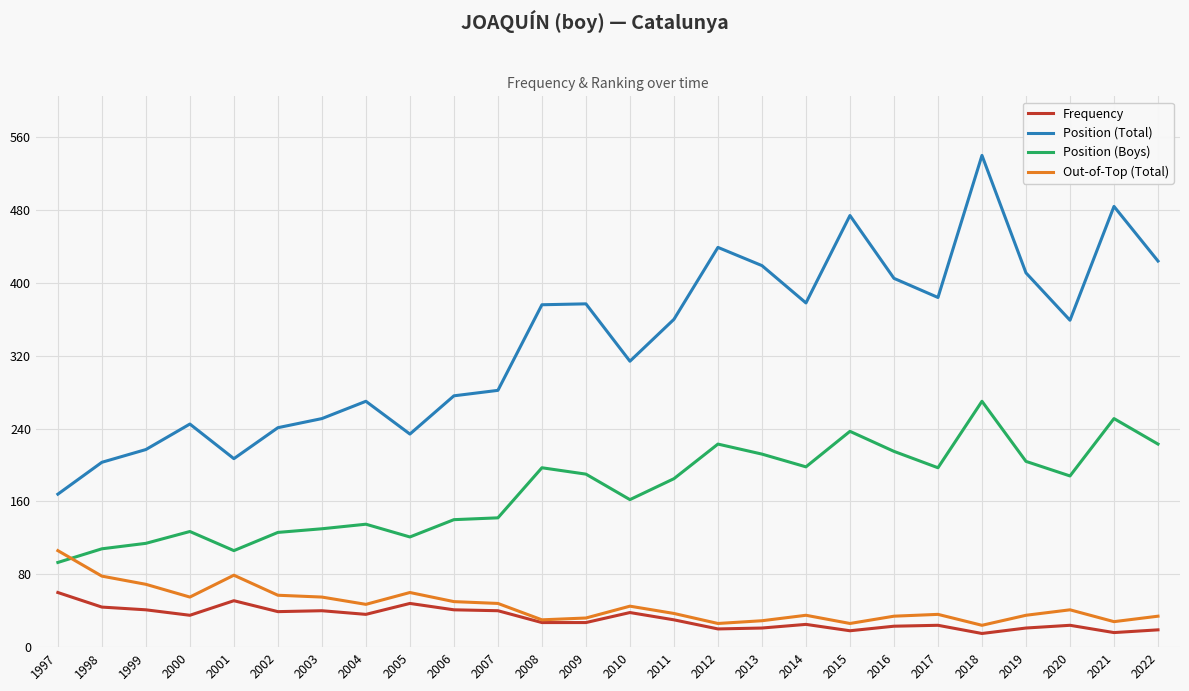

In Position (Boys), how many points are higher than both neighbors (excluding endpoints)?

7